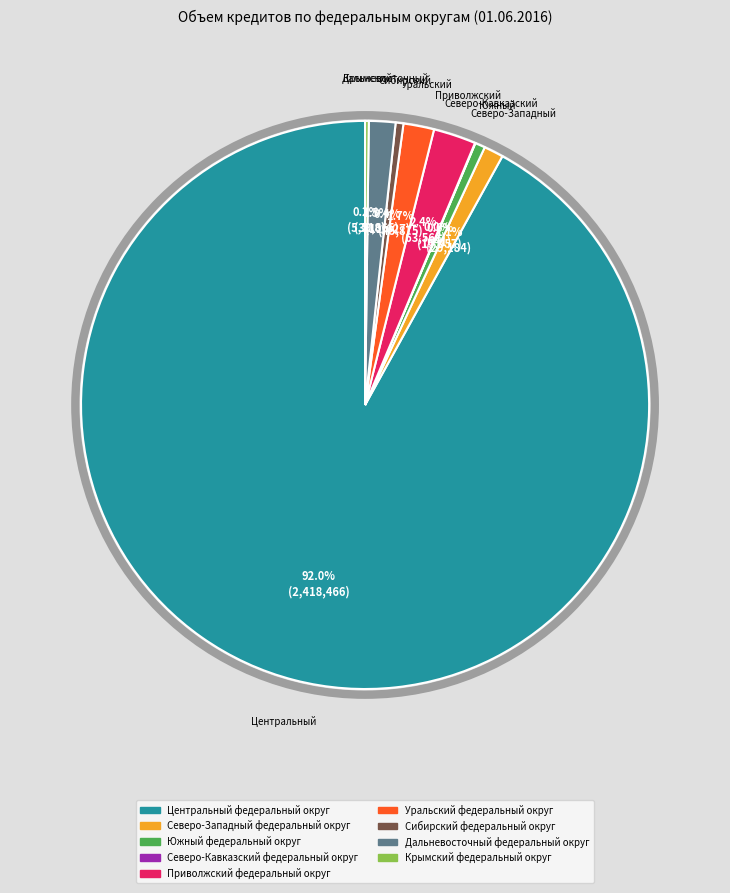

Which category has the biggest portion of the pie?

Центральный федеральный округ